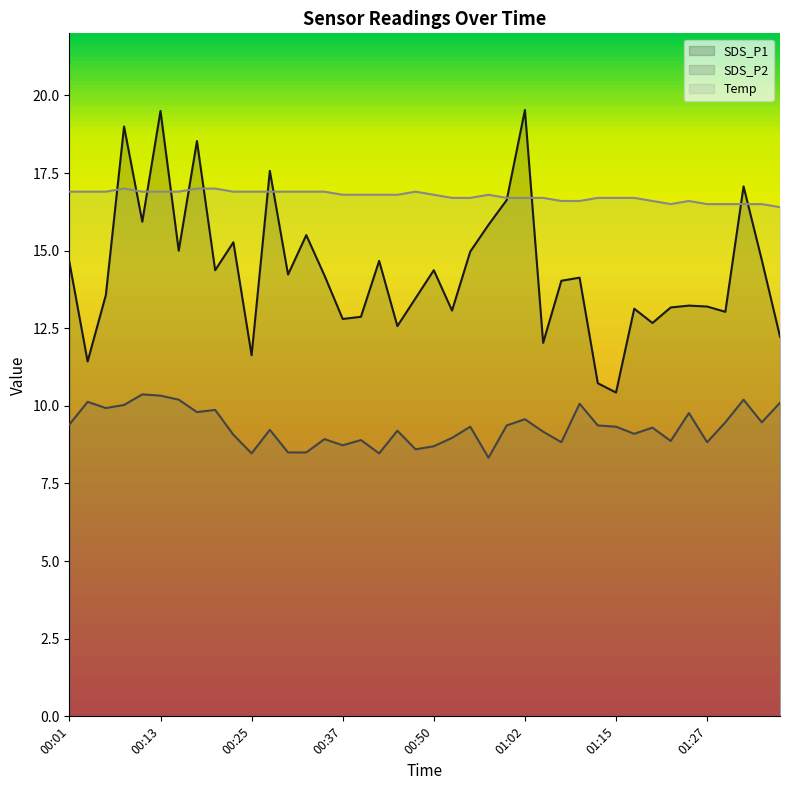

What is the average value of the SDS_P1 series?

14.4